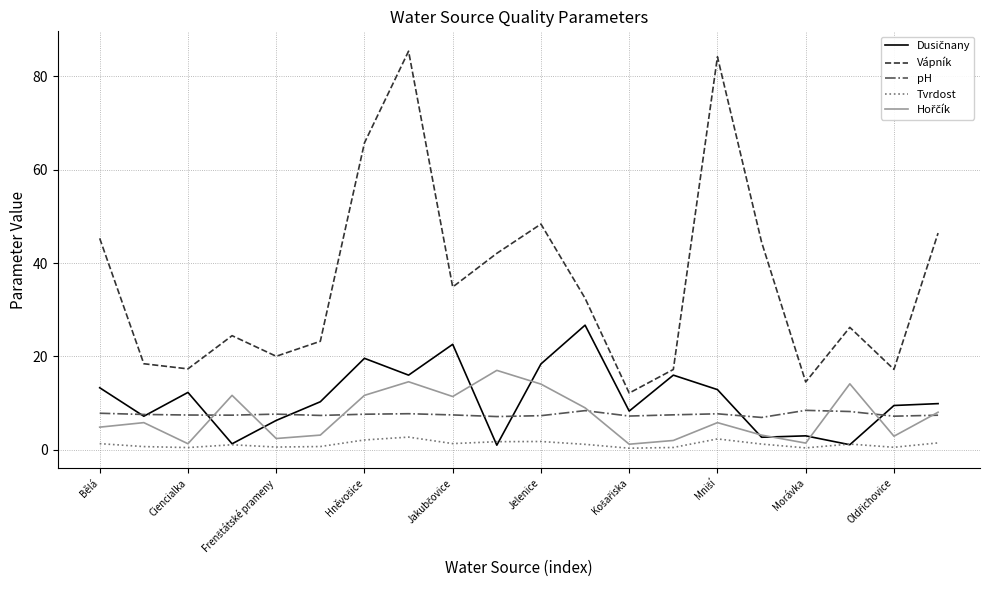

What is the difference between the maximum and minimum values in the Tvrdost series?

2.4